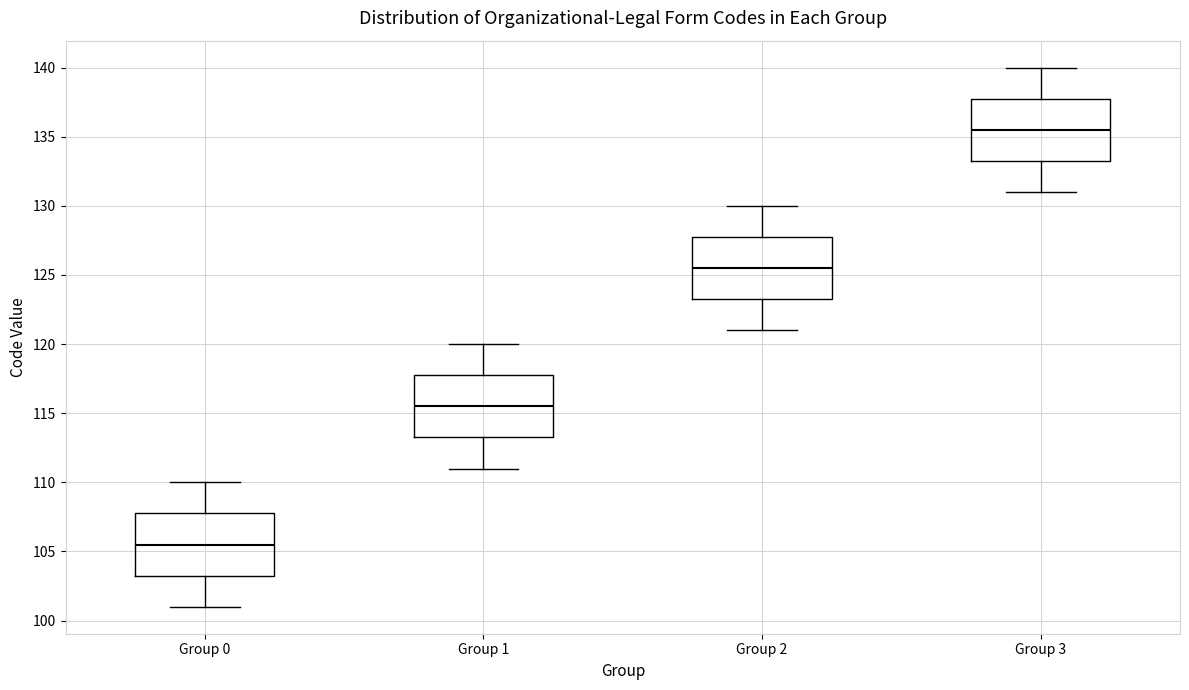

Which box's median line is the lowest?

Group 0